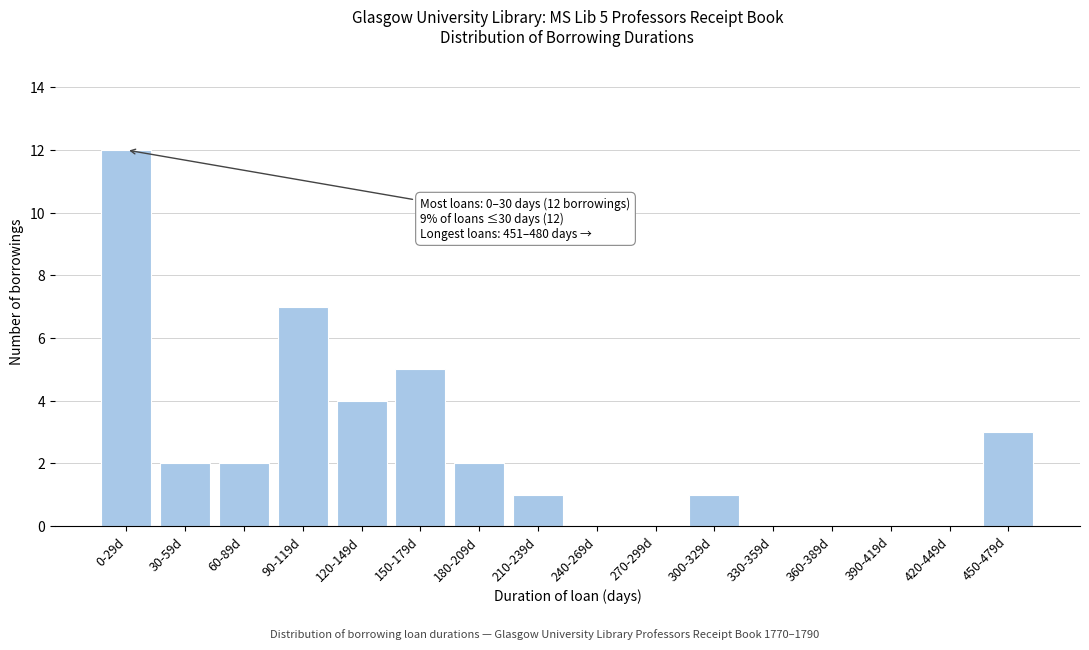

Reading left to right, transcribe all the data shown in this chart.

0-29d=12	30-59d=2	60-89d=2	90-119d=7	120-149d=4	150-179d=5	180-209d=2	210-239d=1	240-269d=0	270-299d=0	300-329d=1	330-359d=0	360-389d=0	390-419d=0	420-449d=0	450-479d=3